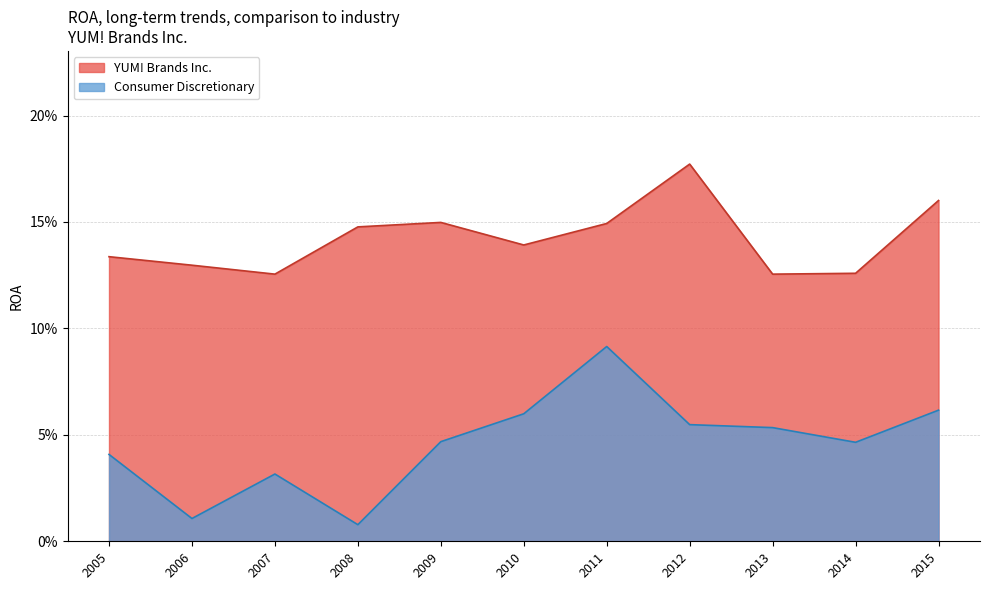

At how many categories does at least one series exceed 0?

11